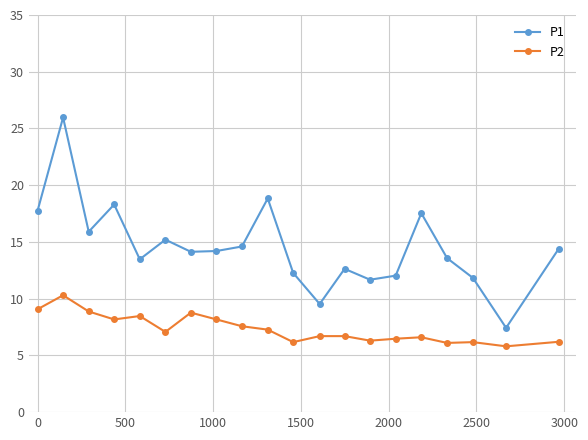

True or false: P1 has more than 0 points higher than both neighbors.

True